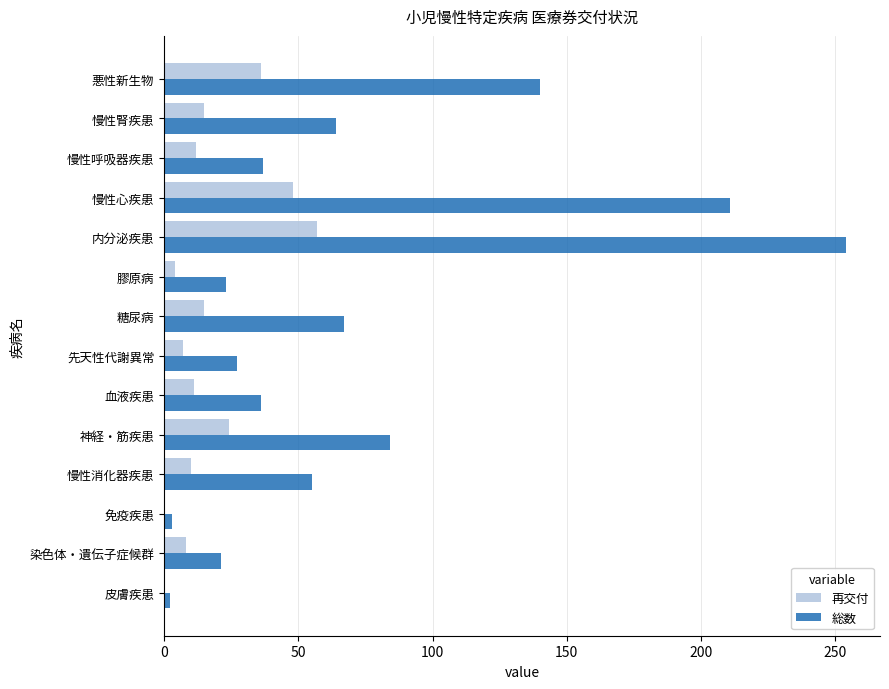

How many distinct data groups are displayed?

2